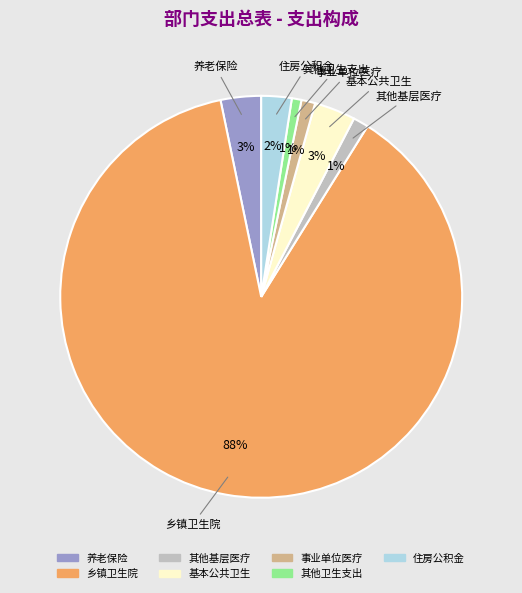

To the nearest percent, what is the average slice percentage?

14%